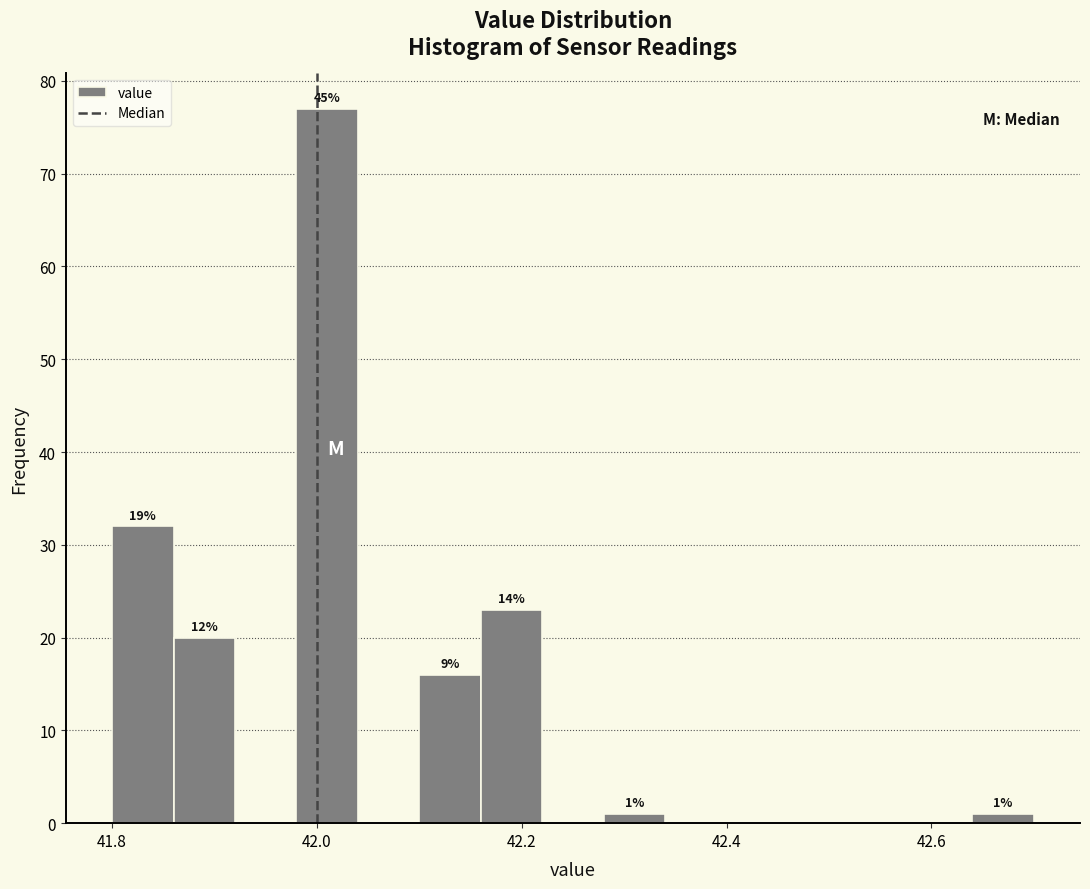

Read against the x-axis, roughly where is the centre of the tallest bar?

42.02